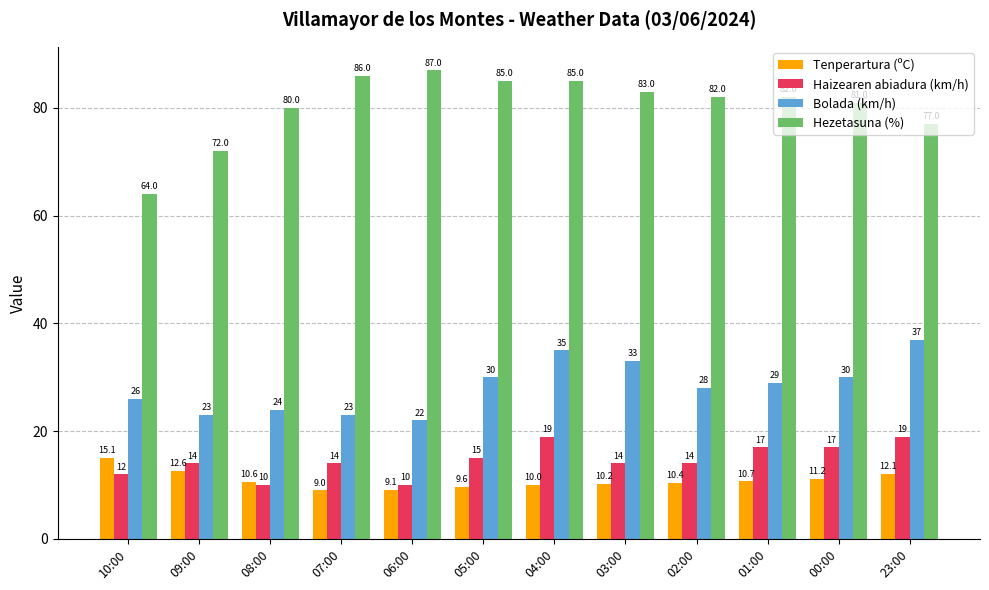

What is the greatest value displayed?

87.0